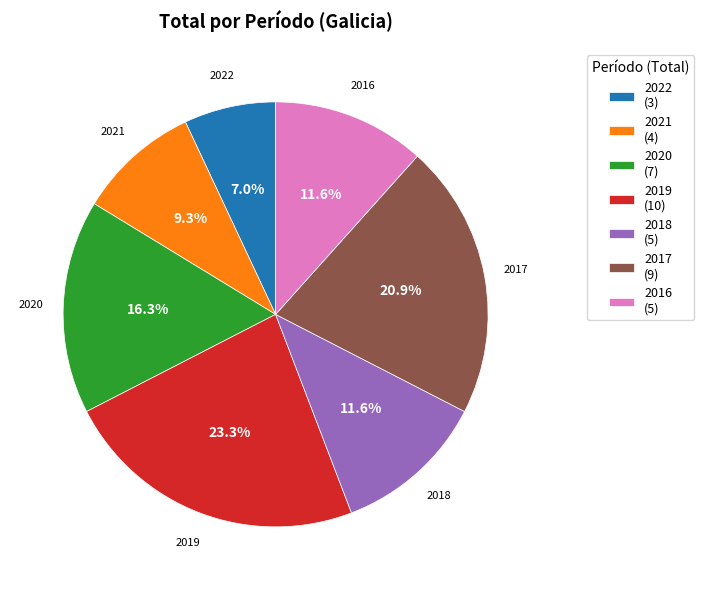

Is it true that 2019 is 23% of the pie?

True